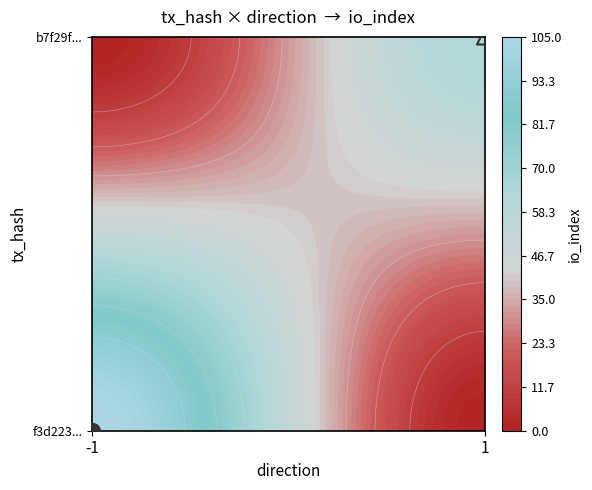

Reading left to right, extract all data points from this chart.

f3d223446111381151bbe2468eeb88d5e3cafa6: direction=-1	io_index=105
b7f29f2339bb990d4a5460a7b633a496e9e5f4b: direction=1	io_index=63